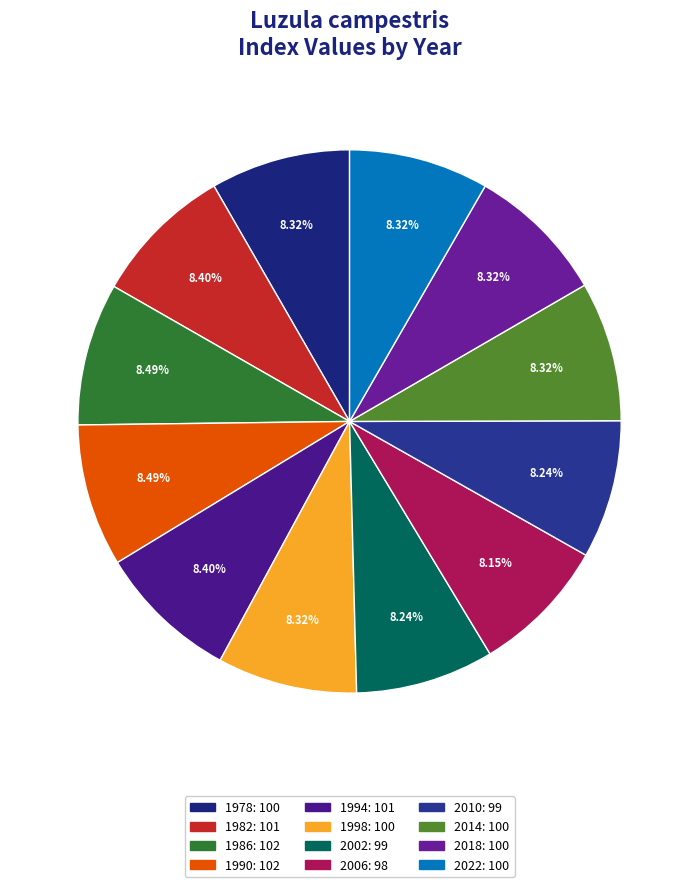

To the nearest percent, what portion does 1998 represent?

8%